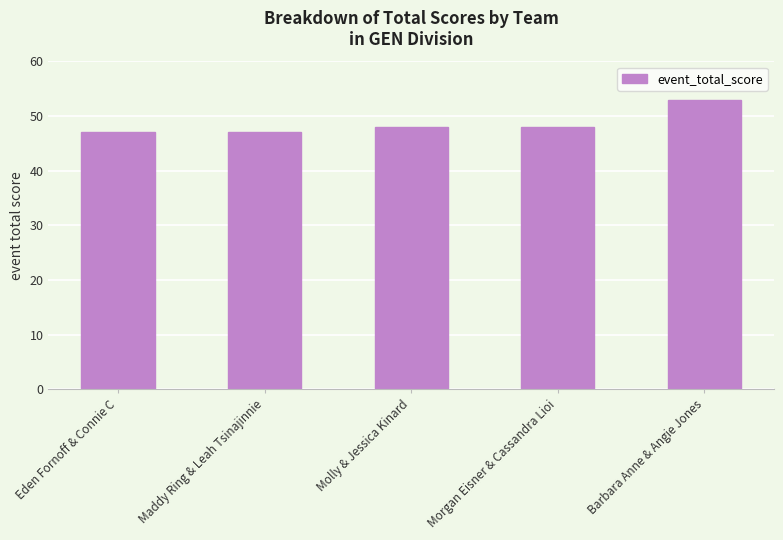

What position from the left is Morgan Eisner & Cassandra Lioi?

4